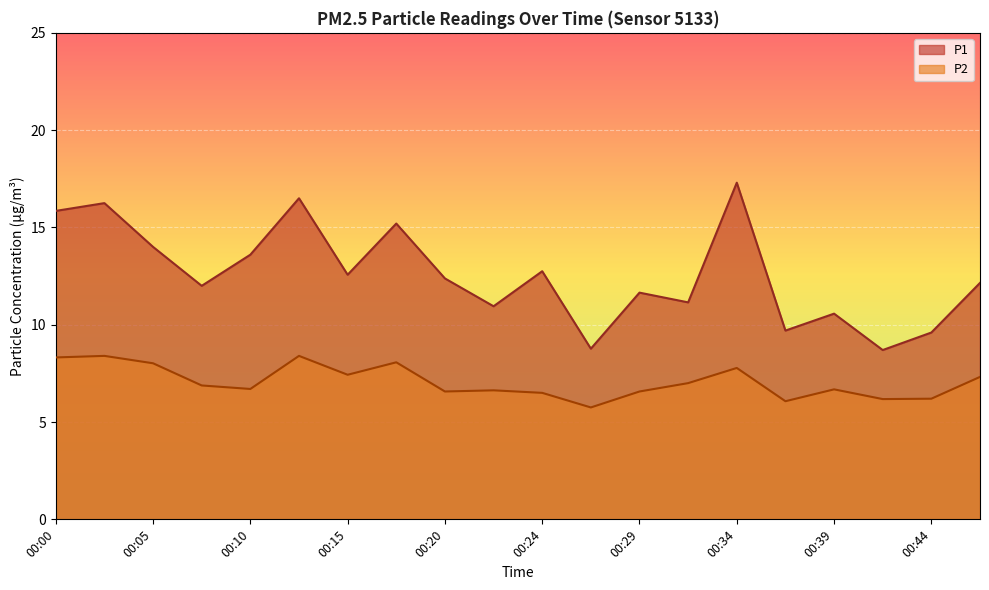

In P1, how many points are higher than both neighbors (excluding endpoints)?

7